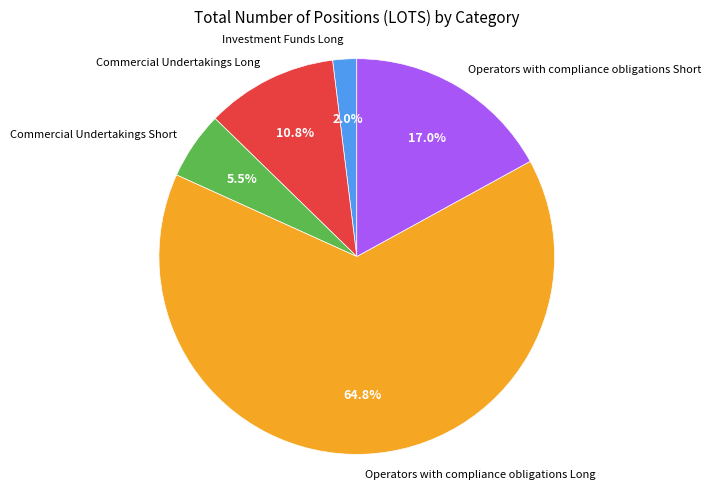

Between Commercial Undertakings Short and Commercial Undertakings Long, which is larger?

Commercial Undertakings Long